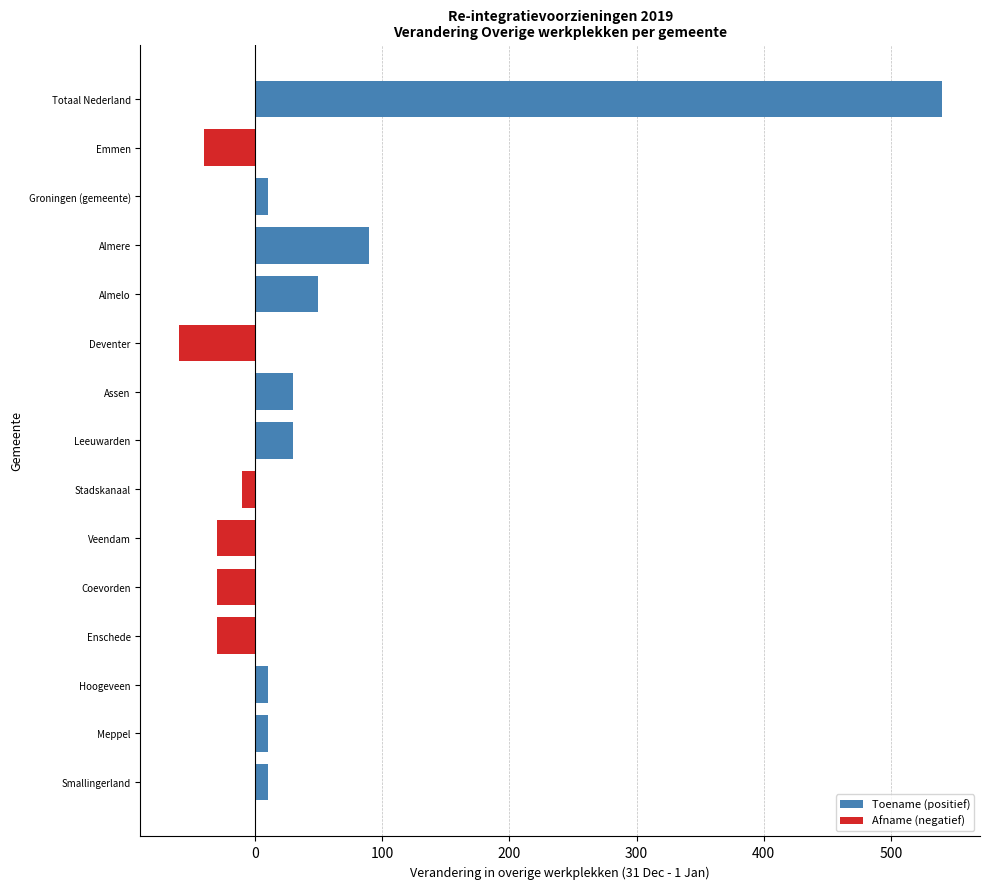

True or false: the data shows 133 at Almere.

False